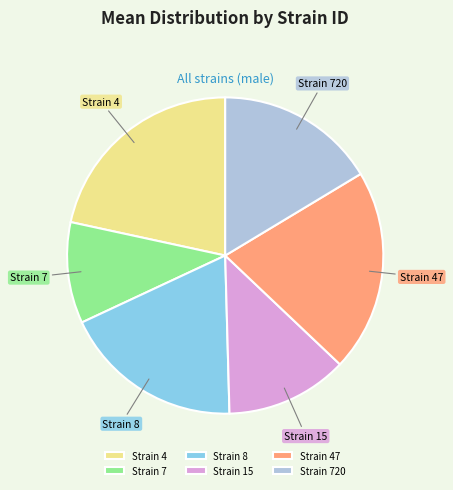

Is the sum of Strain 8 and Strain 7 greater than half?

No